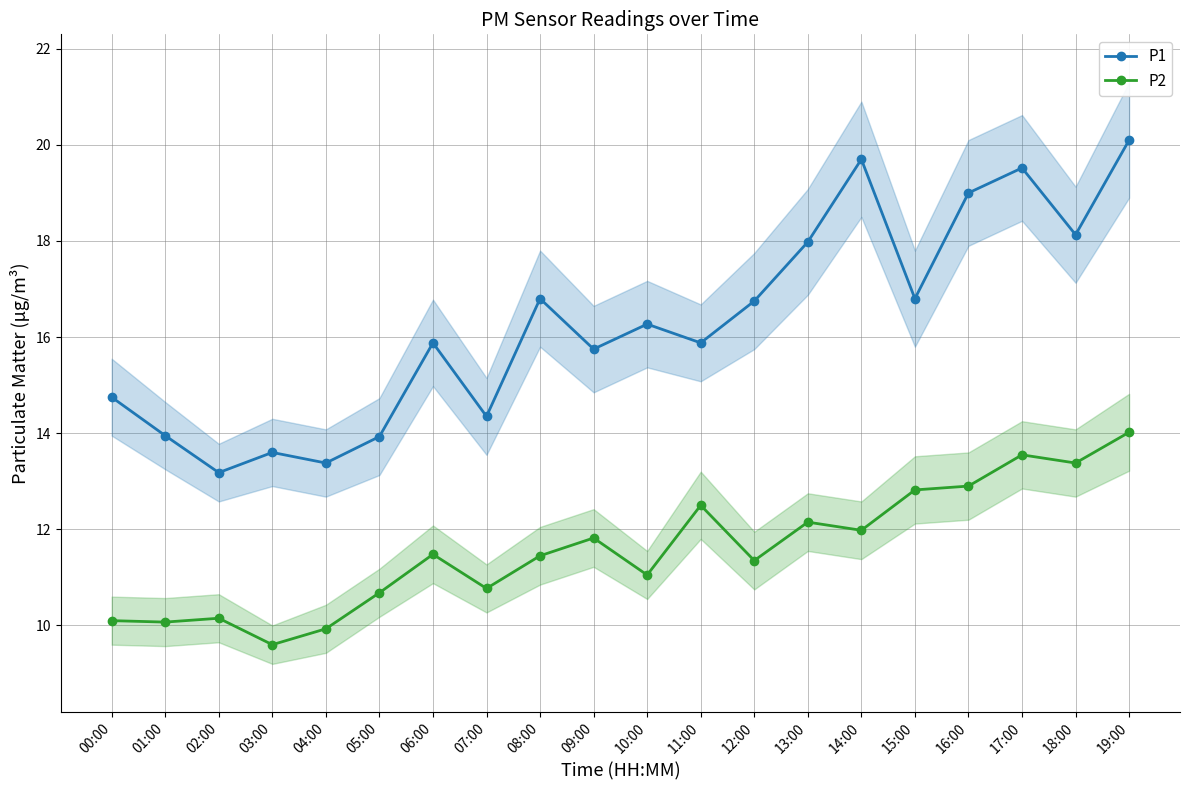

Reading right to left, extract all data points from this chart.

P1: 19:00=20.1	18:00=18.1	17:00=19.5	16:00=19.0	15:00=16.8	14:00=19.7	13:00=18.0	12:00=16.8	11:00=15.9	10:00=16.3	09:00=15.8	08:00=16.8	07:00=14.3	06:00=15.9	05:00=13.9	04:00=13.4	03:00=13.6	02:00=13.2	01:00=13.9	00:00=14.8
P2: 19:00=14.0	18:00=13.4	17:00=13.6	16:00=12.9	15:00=12.8	14:00=12.0	13:00=12.2	12:00=11.3	11:00=12.5	10:00=11.1	09:00=11.8	08:00=11.4	07:00=10.8	06:00=11.5	05:00=10.7	04:00=9.9	03:00=9.6	02:00=10.2	01:00=10.1	00:00=10.1